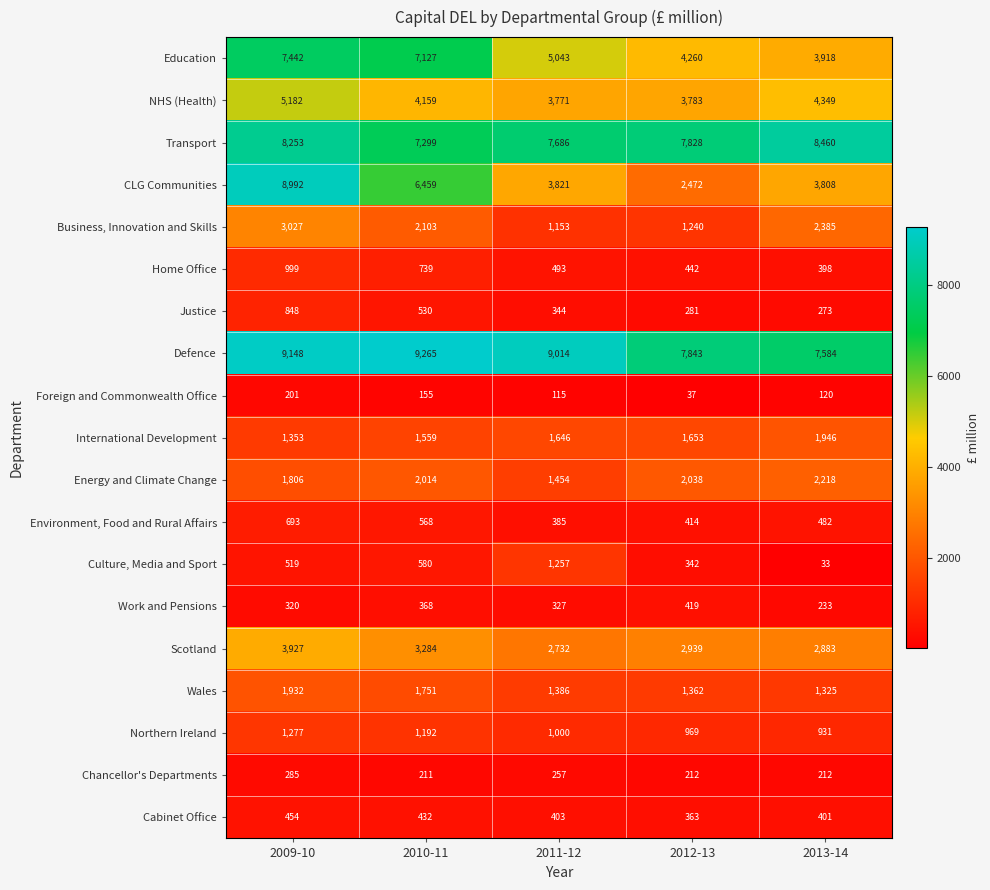

At which category is the sum across all series the highest?

2009-10